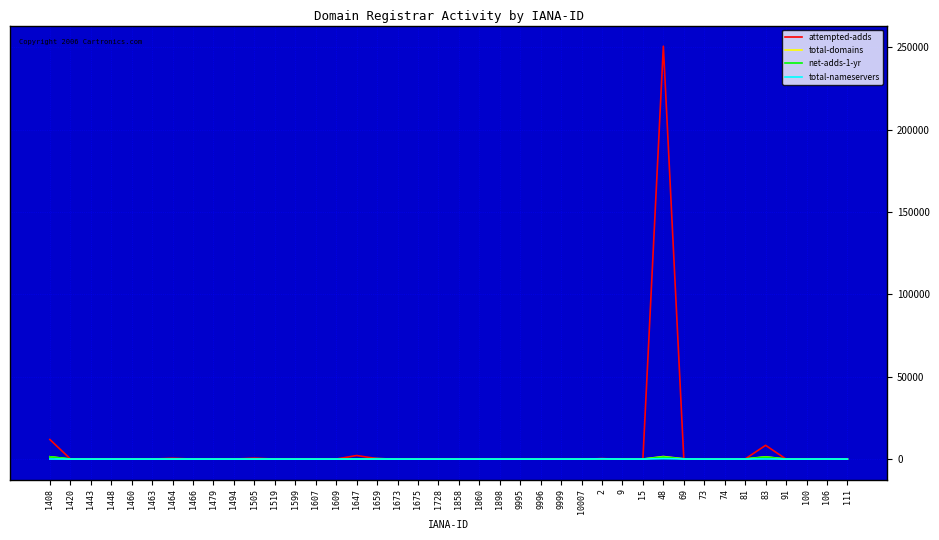

At which category is the sum across all series the highest?

48